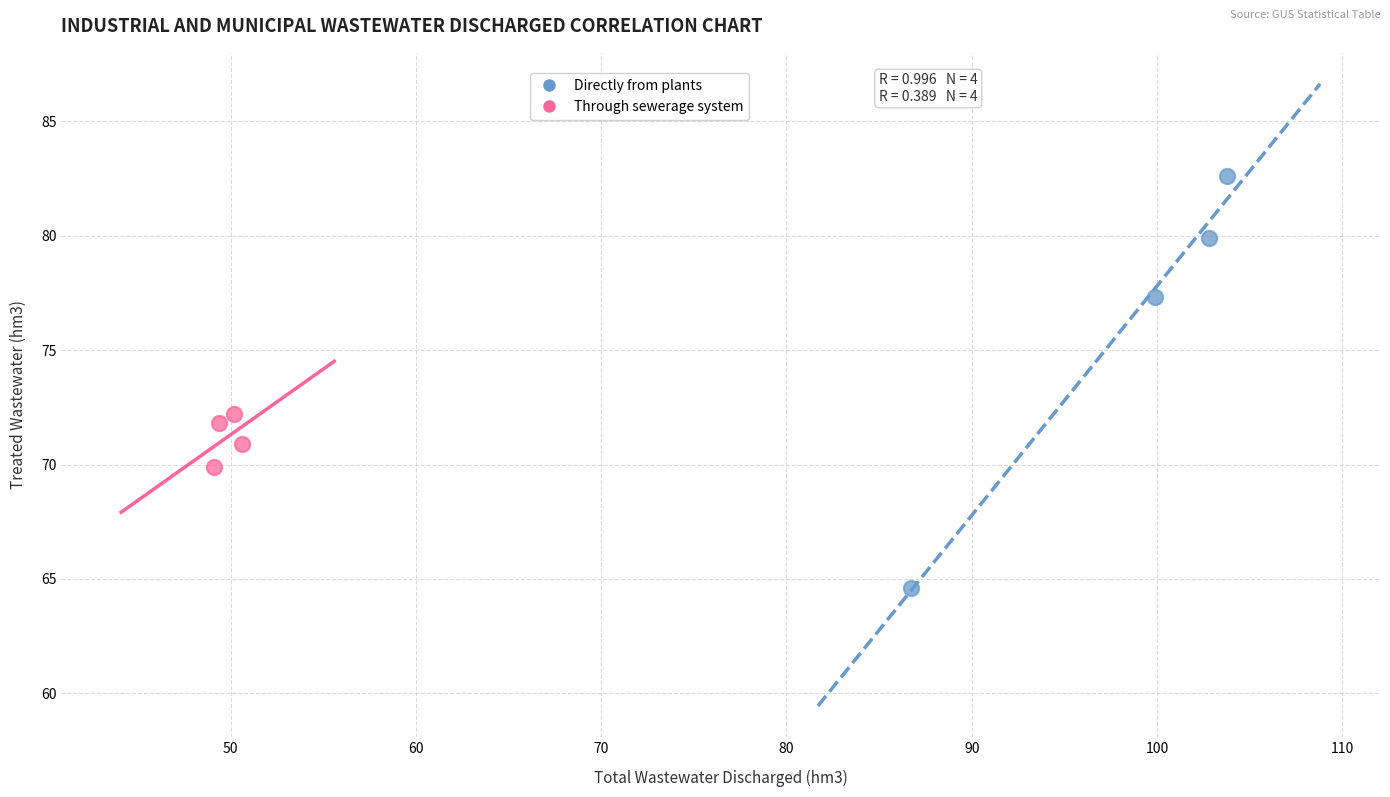

Which series contains the lowest Y value?

Directly from plants